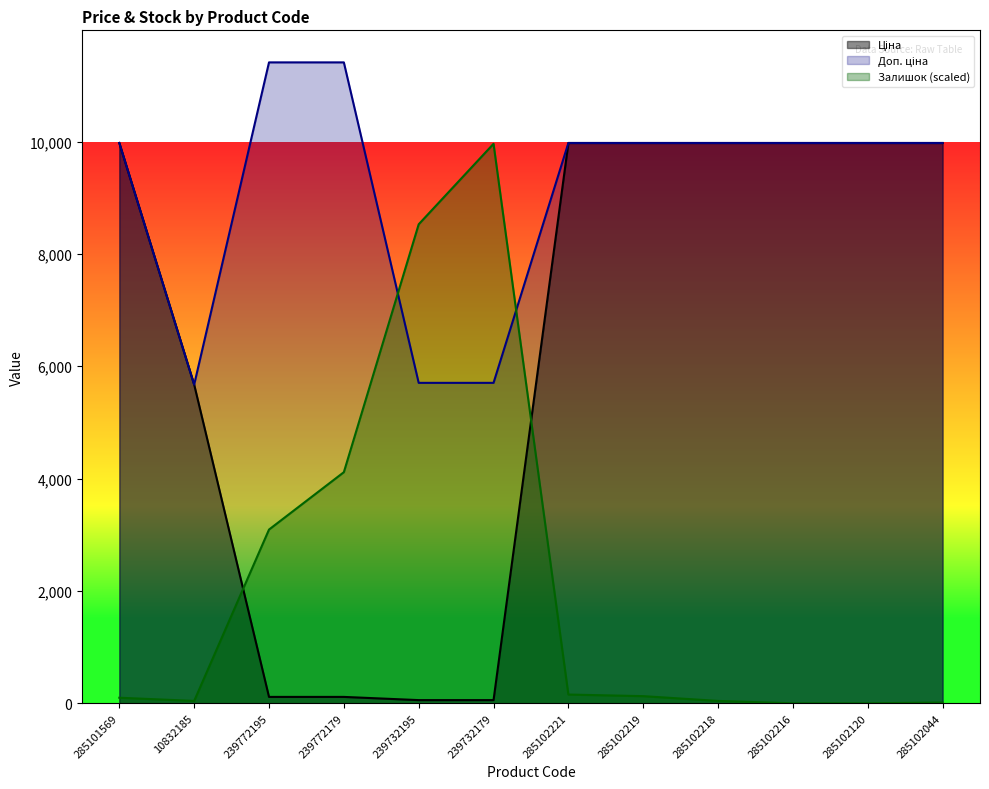

Which label corresponds to the smallest value in the chart?

285102216